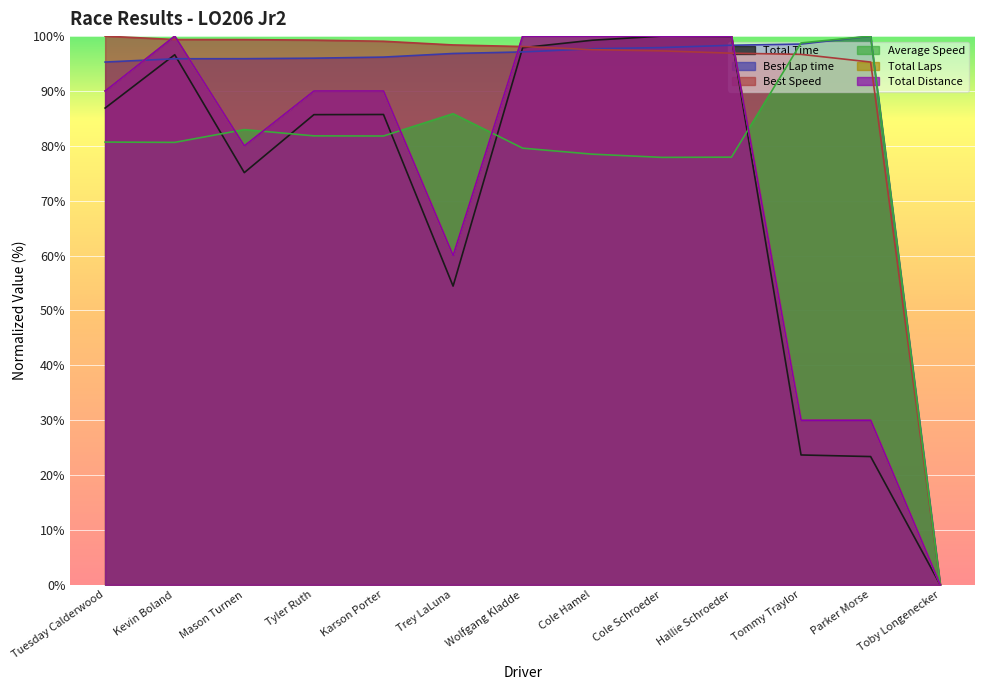

Reading left to right, extract all data points from this chart.

Total Time: 86.9	96.6	75.1	85.7	85.7	54.4	97.9	99.3	100.0	99.9	23.7	23.4	0.0
Best Lap time: 95.3	95.9	95.9	96.0	96.2	96.8	97.1	97.7	97.9	98.3	98.6	100.0	0.0
Best Speed: 100.0	99.4	99.4	99.3	99.1	98.4	98.1	97.5	97.3	96.9	96.7	95.3	0.0
Average Speed: 80.7	80.6	83.0	81.8	81.8	85.9	79.6	78.5	77.9	77.9	98.8	100.0	0.0
Total Laps: 90.0	100.0	80.0	90.0	90.0	60.0	100.0	100.0	100.0	100.0	30.0	30.0	0.0
Total Distance: 90.0	100.0	80.0	90.0	90.0	60.0	100.0	100.0	100.0	100.0	30.0	30.0	0.0